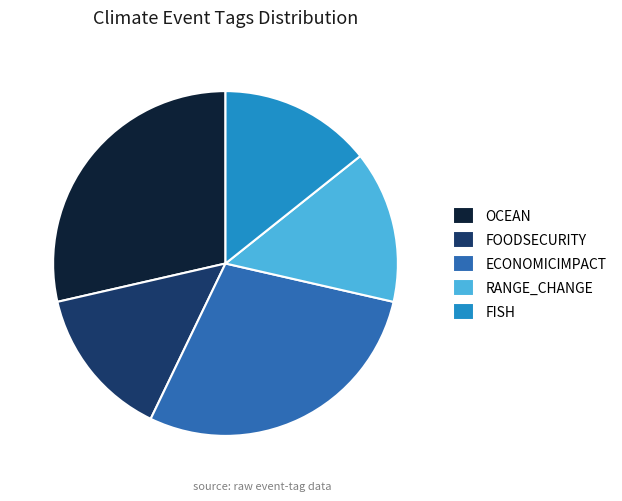

Does any single category account for the majority?

No